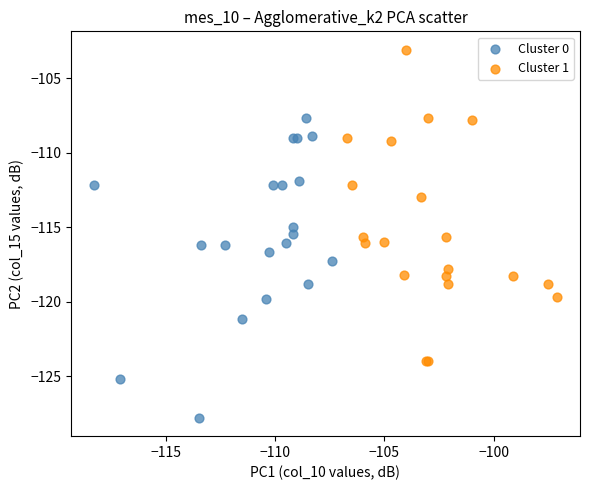

What are all the series names shown in the legend?

Cluster 0, Cluster 1